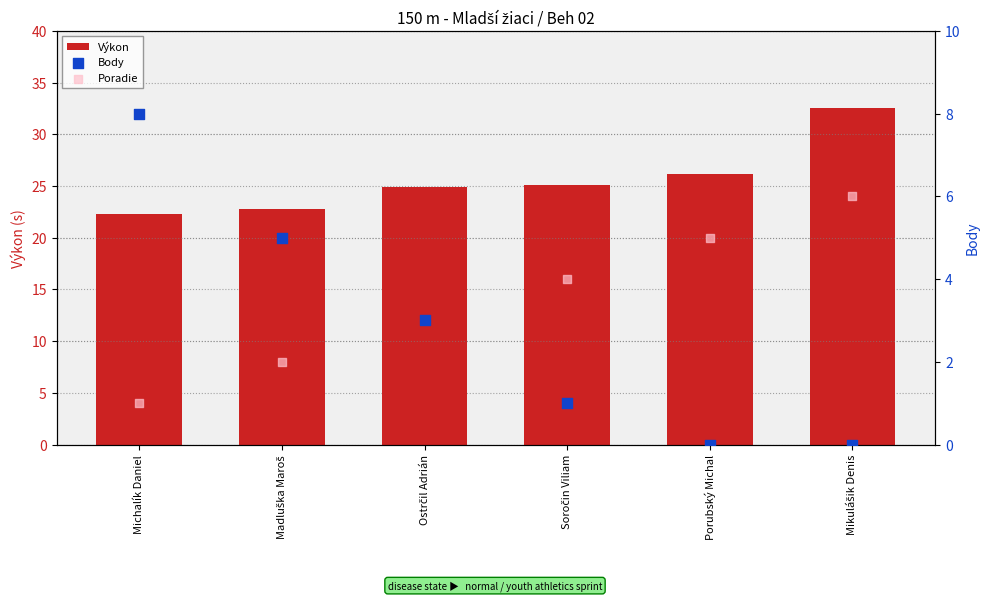

At how many categories does at least one series exceed 11?

6